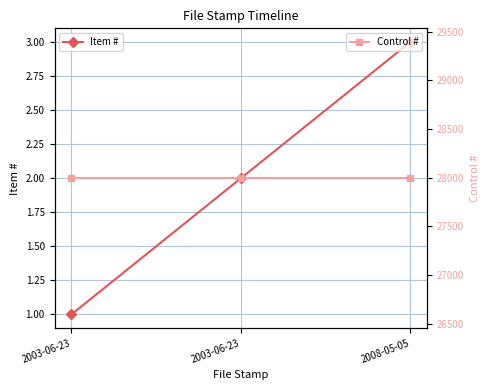

At which category does the chart reach its minimum across all series?

2003-06-23